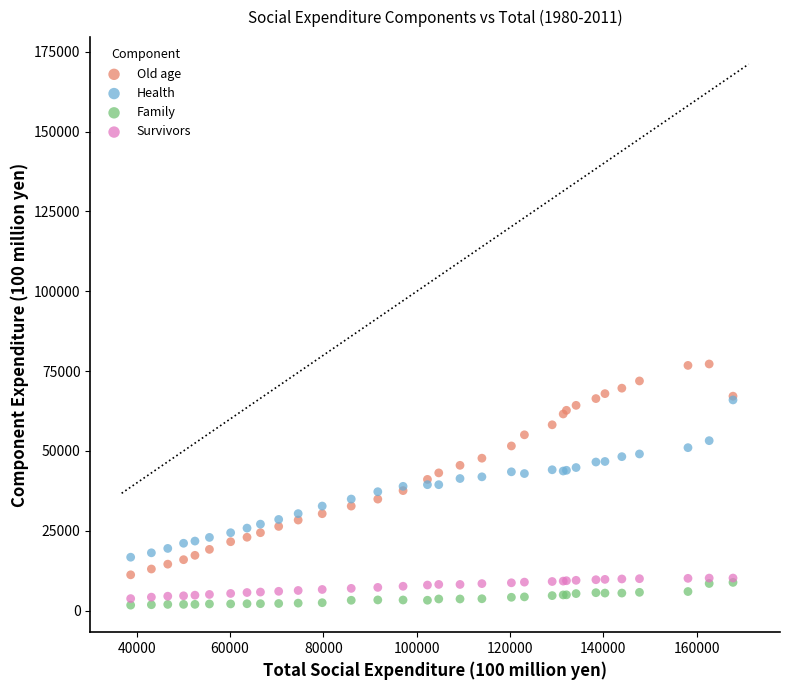

Which series contains the highest Y value?

Old age